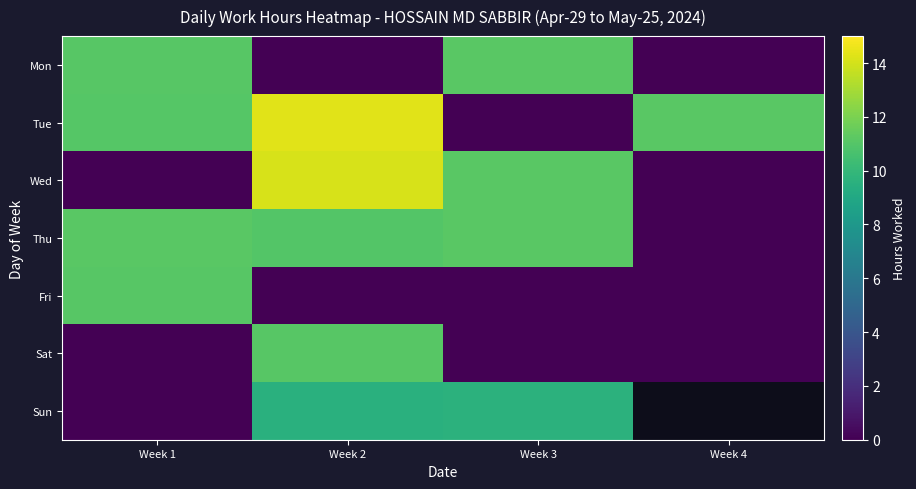

What is the approximate value of Fri at Week 1?

11.1